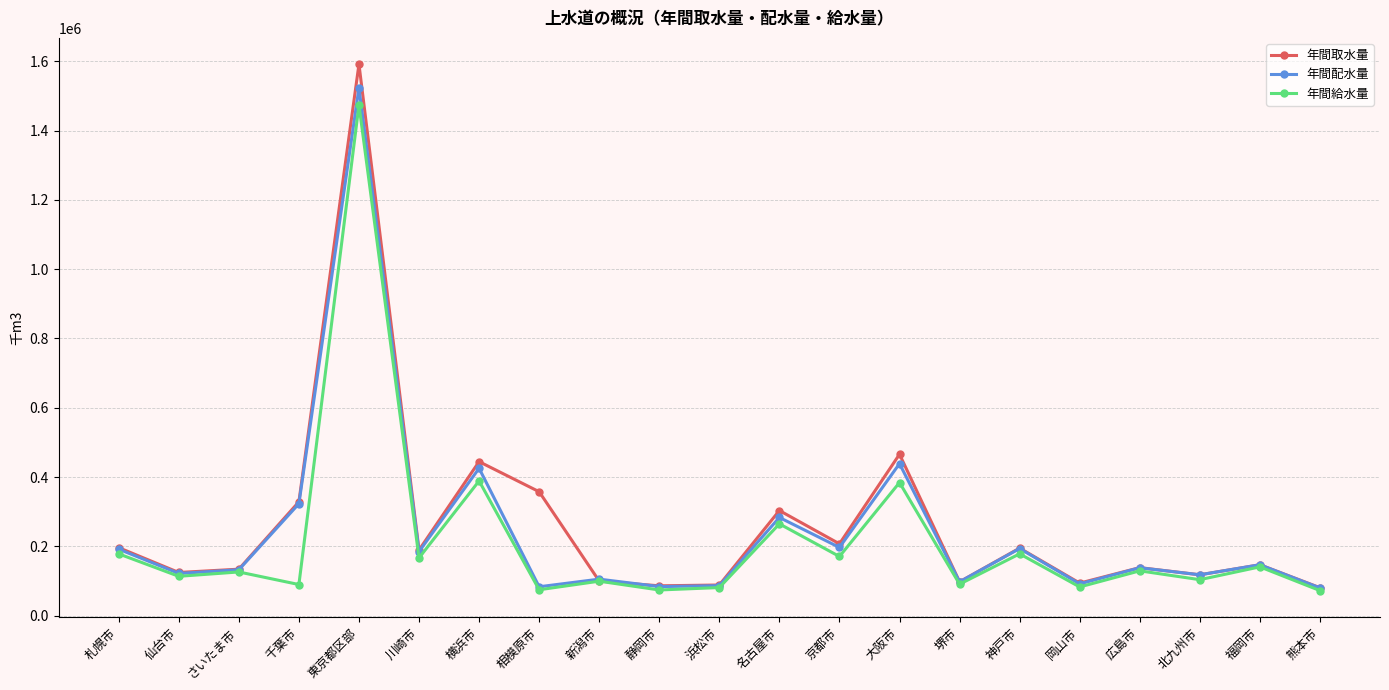

What is the minimum value shown in the chart?

72318.7